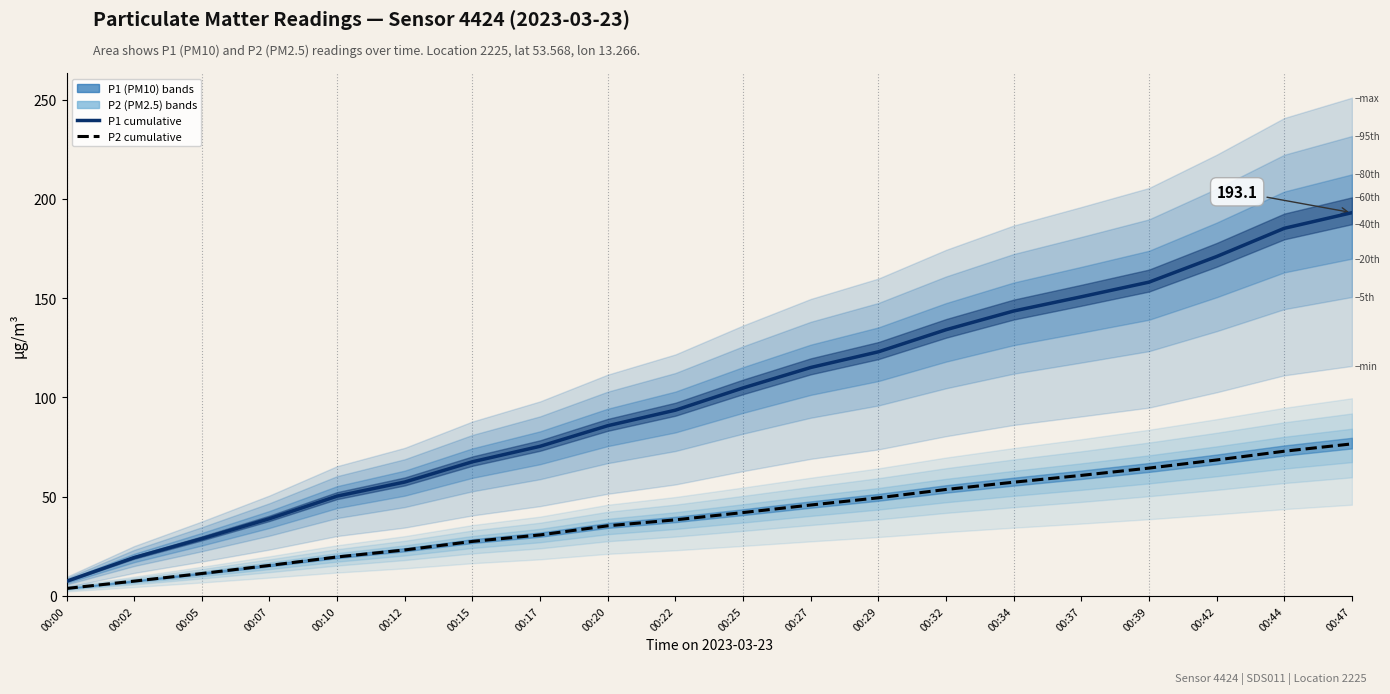

At 00:37, list the series in order from largest to smallest.

P1 (PM10) cumulative, P2 (PM2.5) cumulative